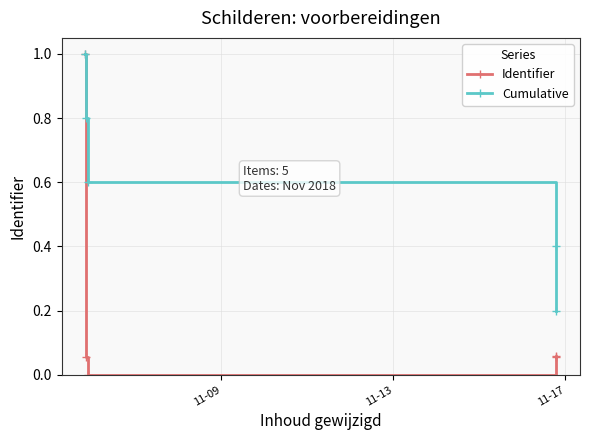

How many categories are shown in the chart?

5